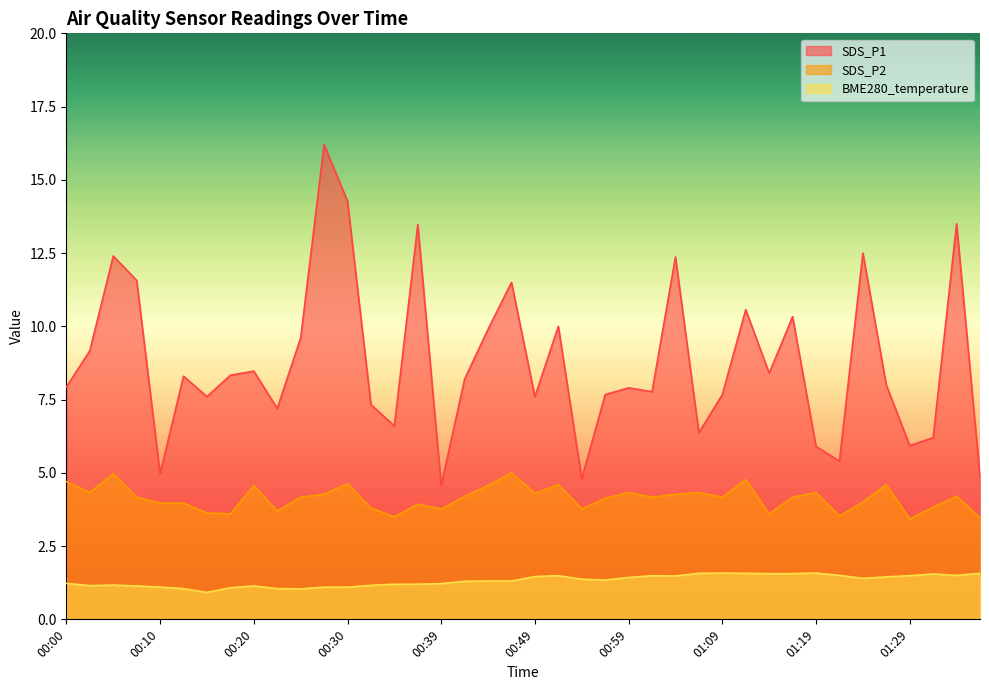

What position from the right is 01:14?

10